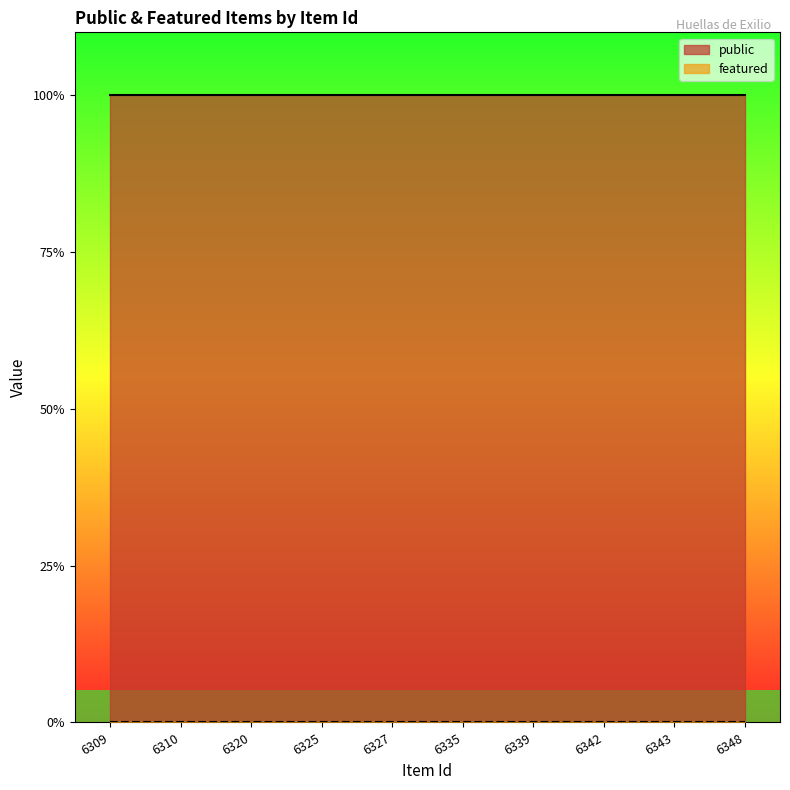

At which category is the sum across all series the highest?

6309